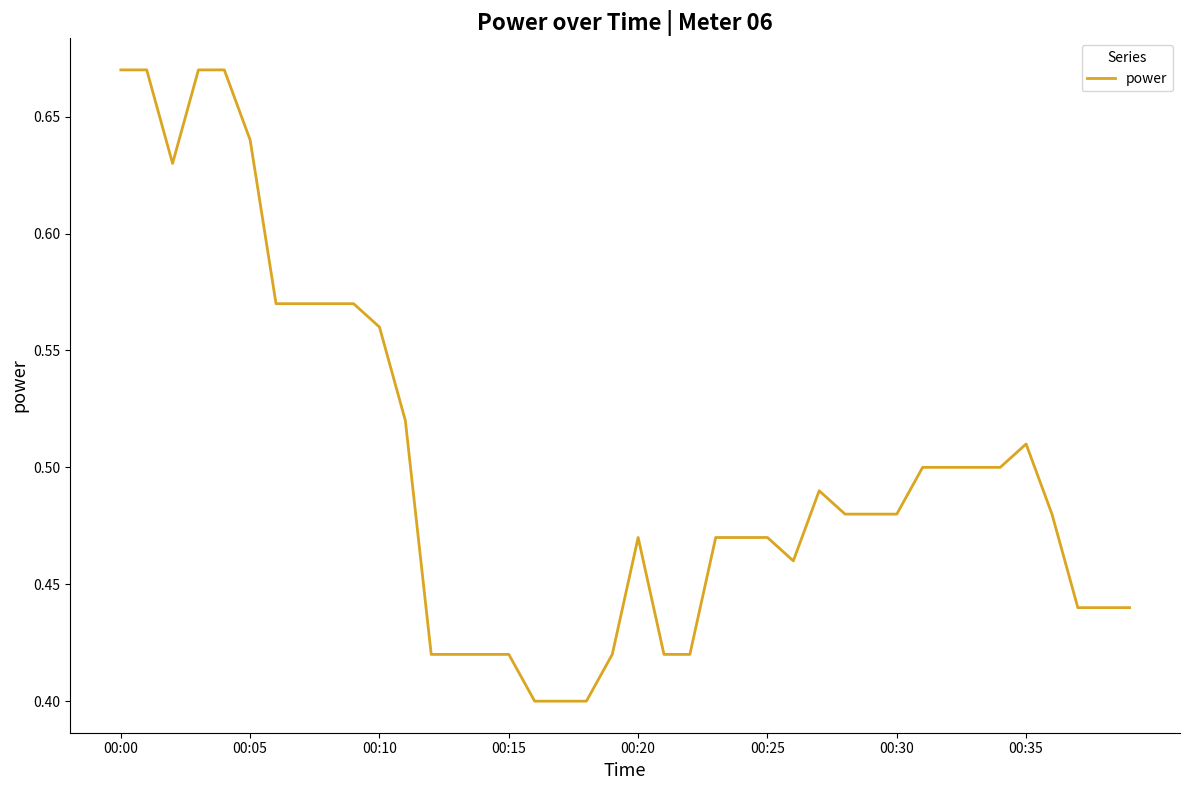

What is the difference between the maximum and minimum values?

0.3